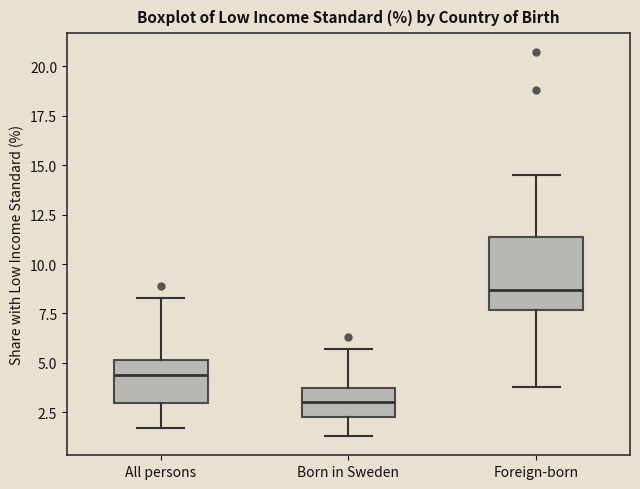

Which box has the lowest median line?

Born in Sweden